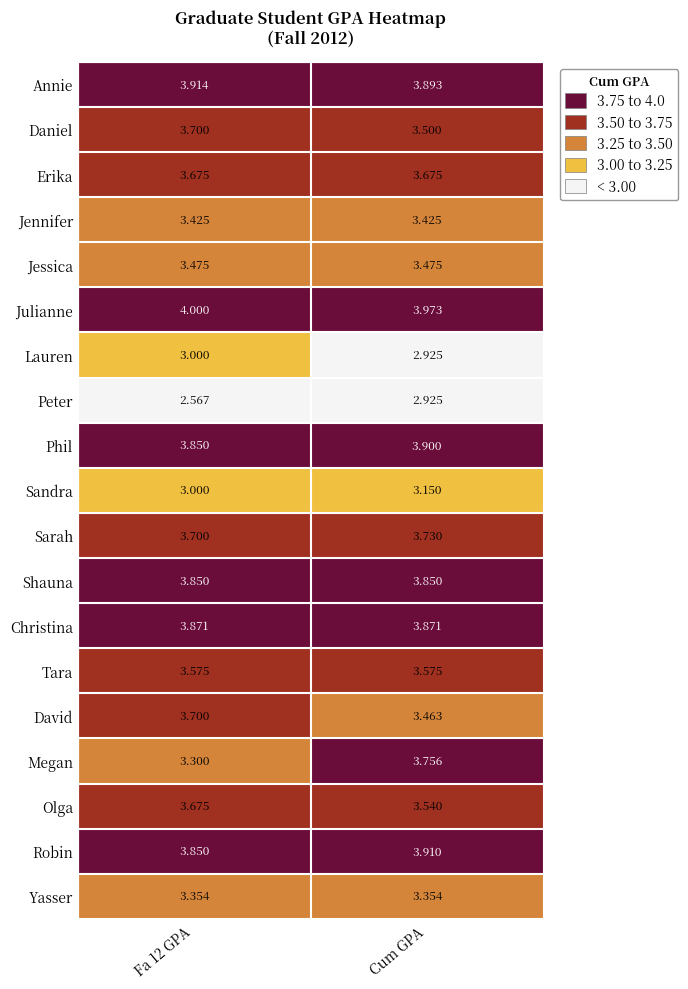

What is the greatest value displayed?

4.0